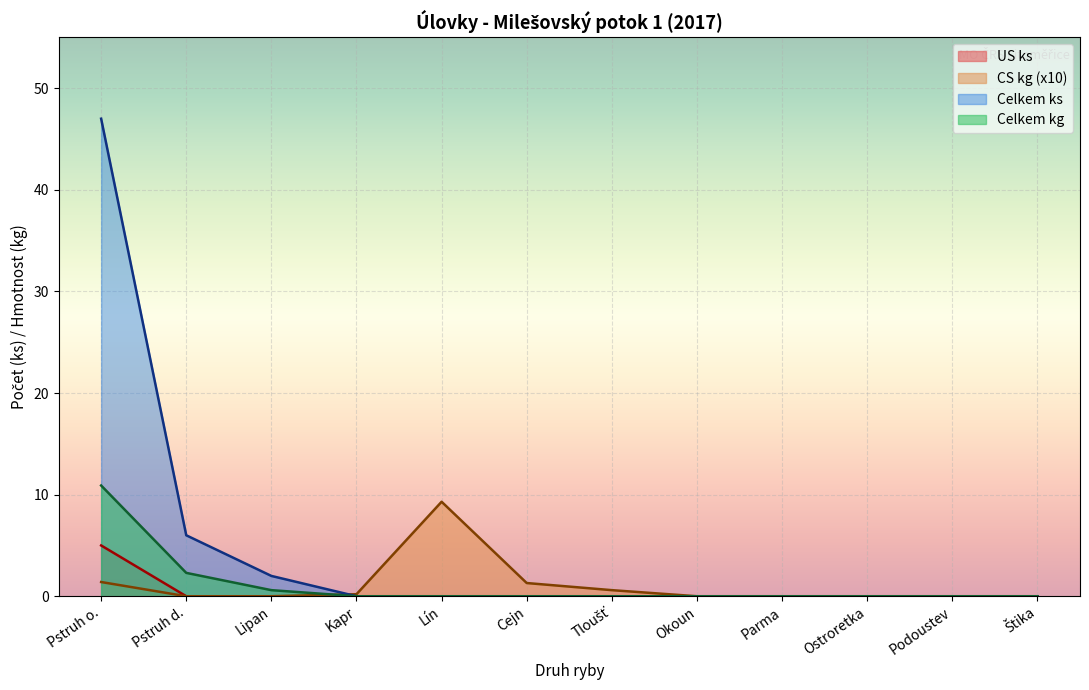

True or false: CS kg has a value of 0.0 at Tloušť.

True